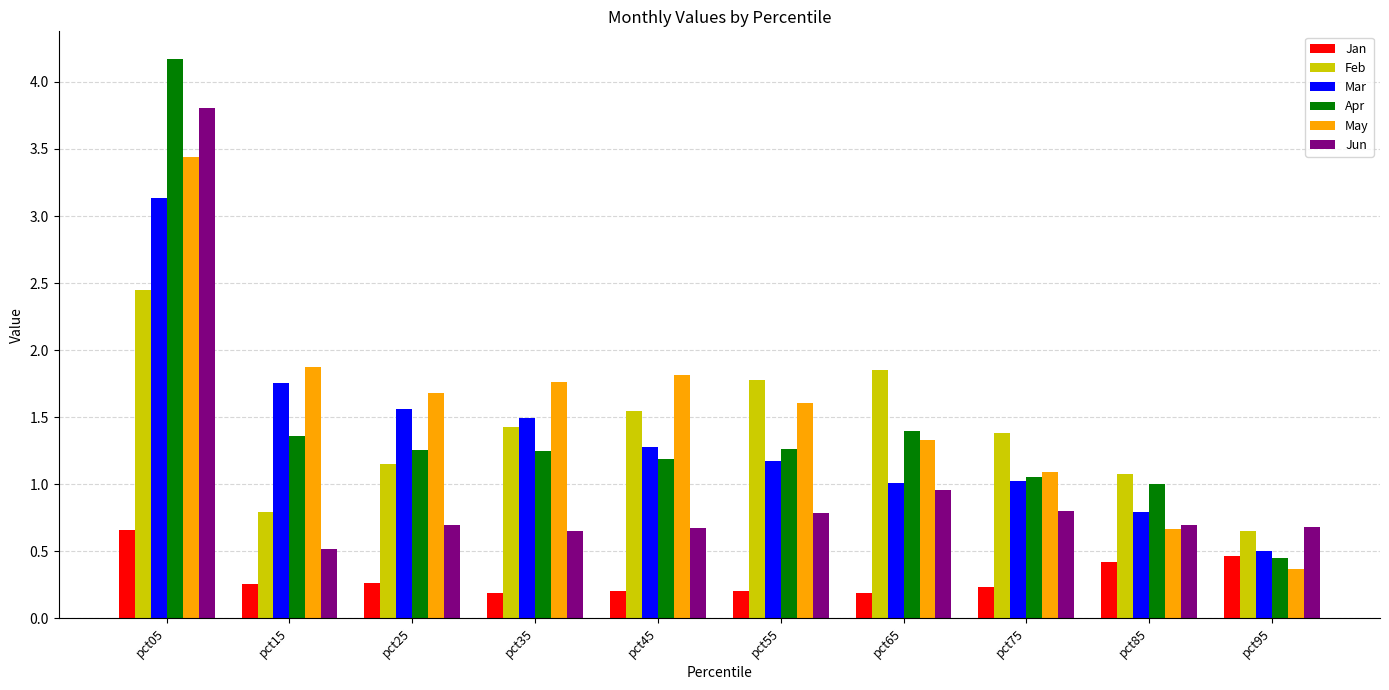

What is the sum of the Jun values at pct65 and pct45?

1.6